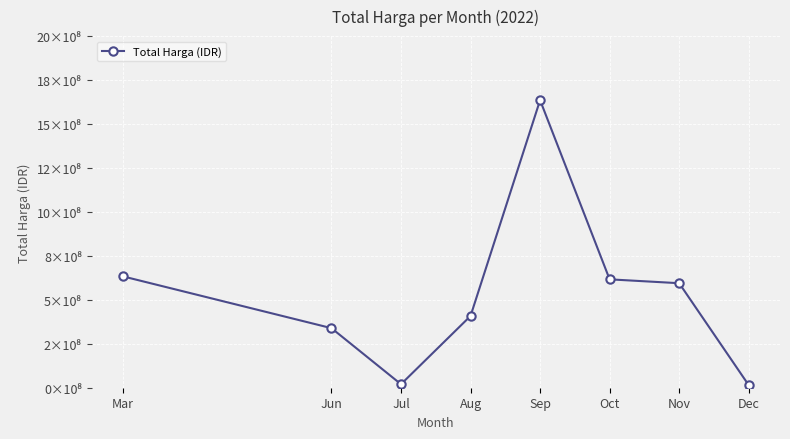

Does the chart have visible grid lines?

Yes